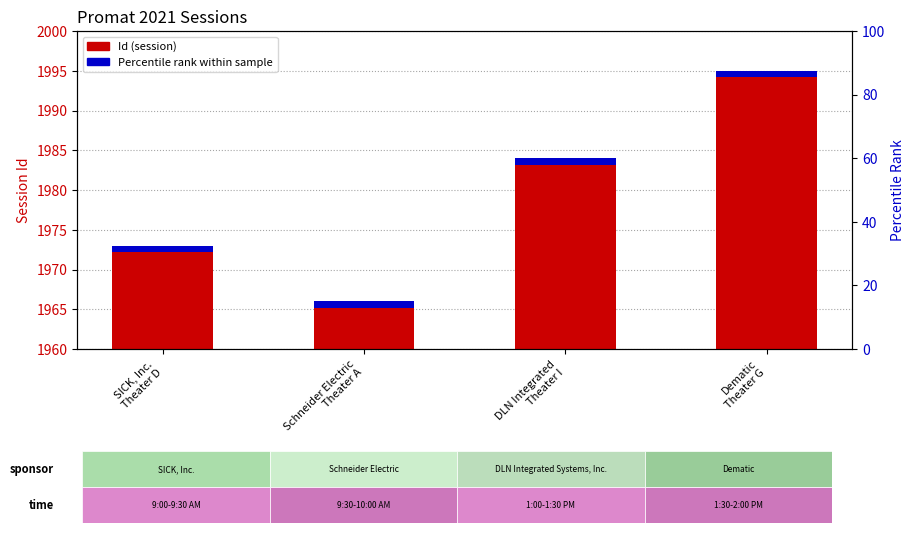

Read the value at Schneider Electric
Theater A, to the nearest 10.

10